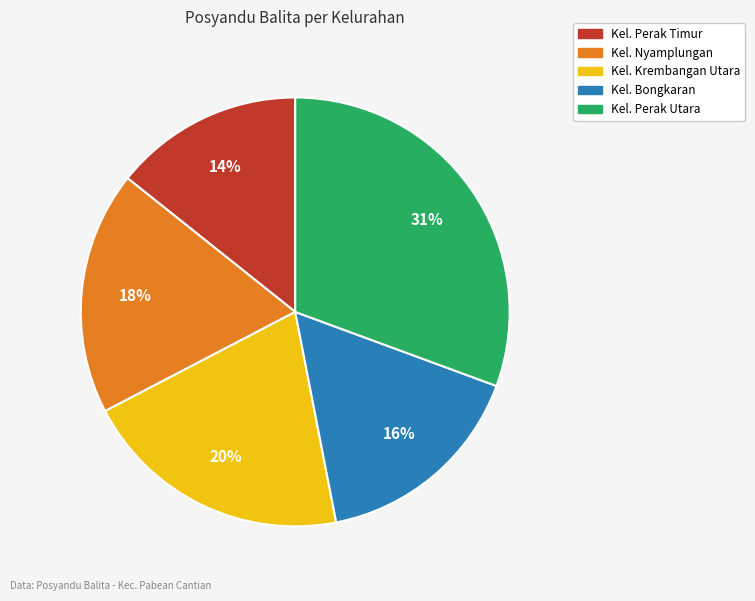

Do Kel. Perak Utara and Kel. Bongkaran together represent more than half of the pie?

No